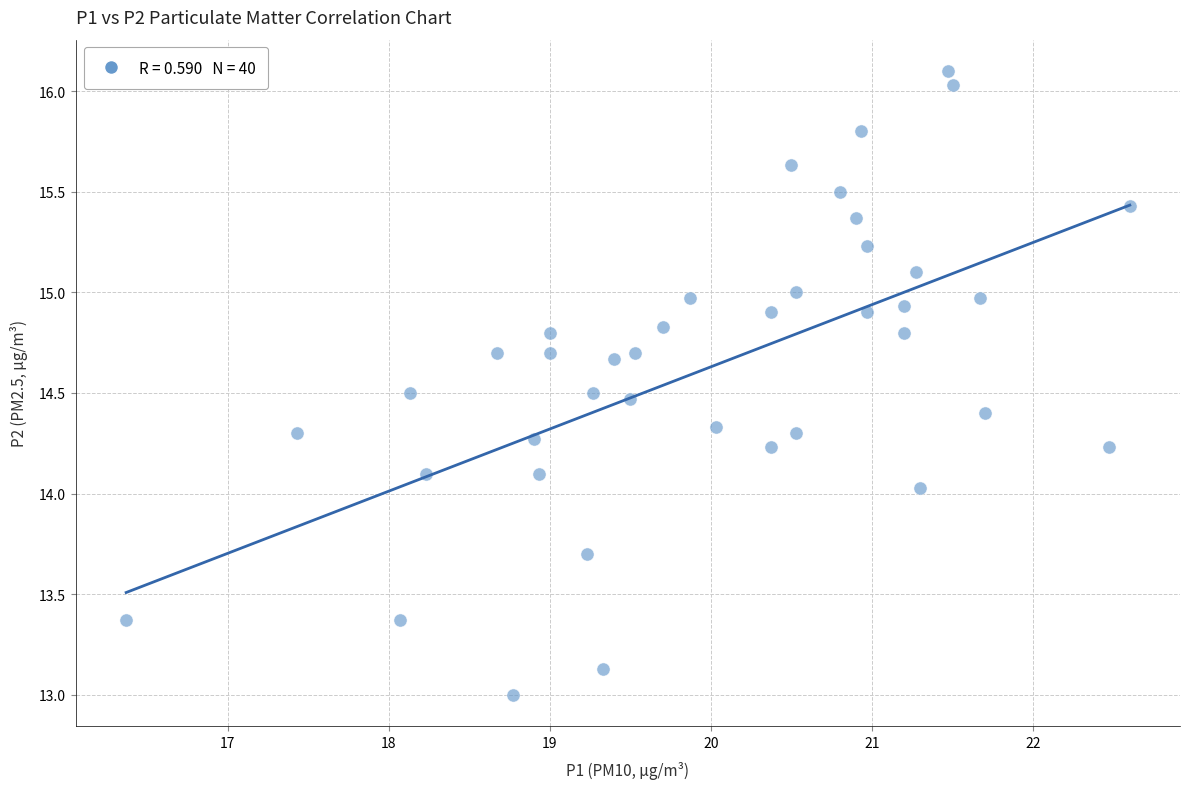

What is the range of Y values (max minus min)?

3.1